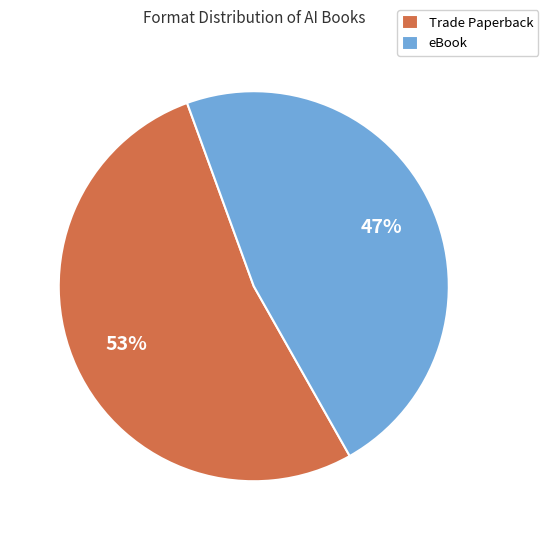

Is it true that Trade Paperback is 53% of the pie?

True